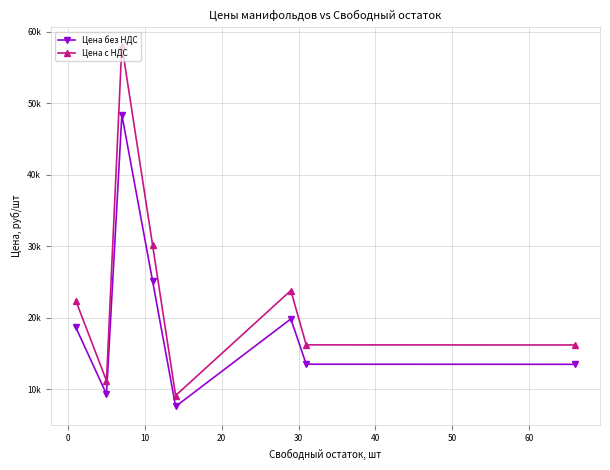

List the series in order of their peak value, lowest first.

Цена без НДС, Цена с НДС